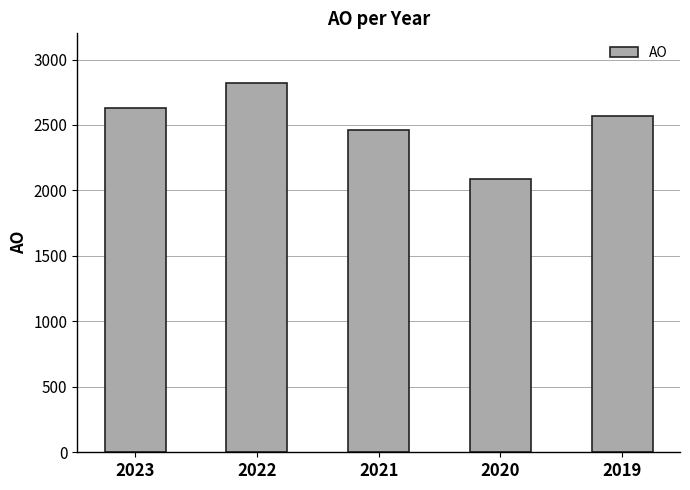

Which has a higher value, 2019 or 2020?

2019